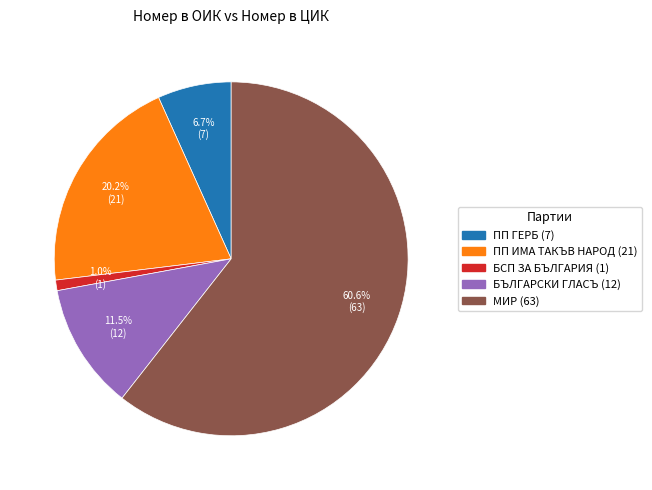

What percentage is the БСП ЗА БЪЛГАРИЯ (1) slice, to the nearest percent?

1%